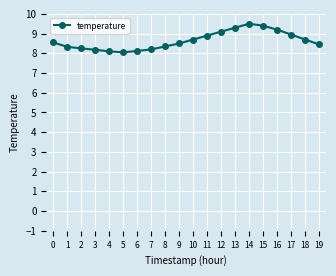

What is the maximum value shown in the chart?

9.5